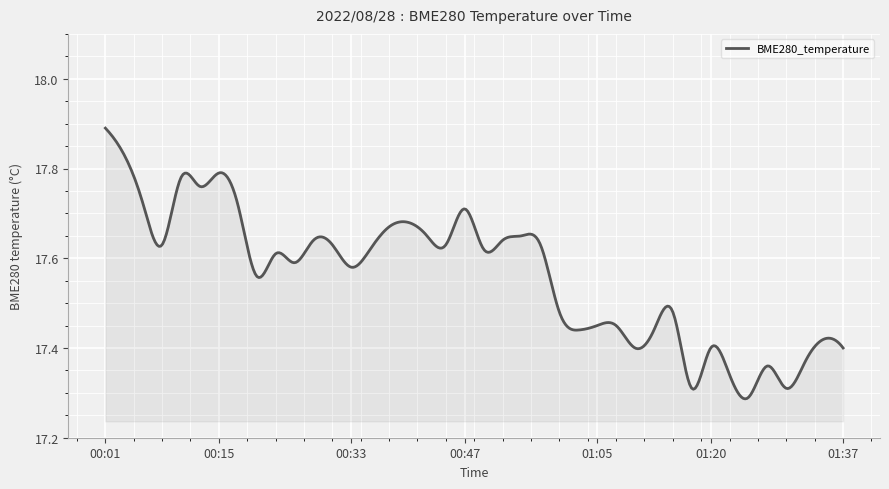

What is the difference between the maximum and minimum values?

0.6